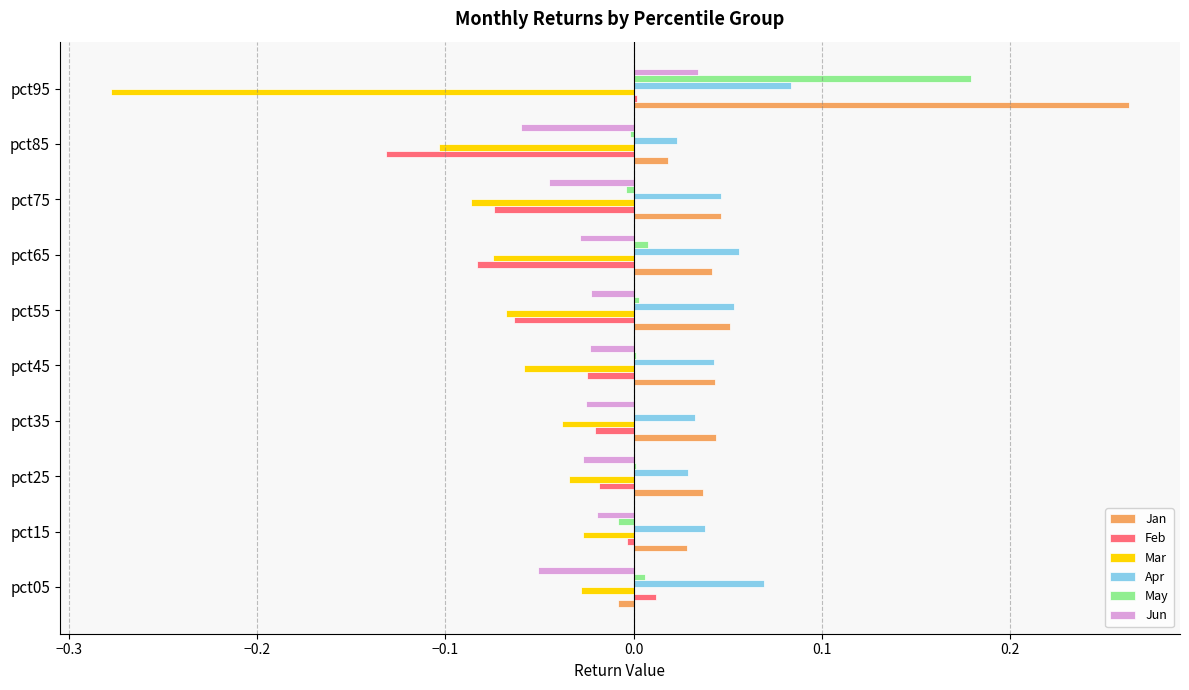

True or false: Jun has a value of -0.0 at pct15.

True